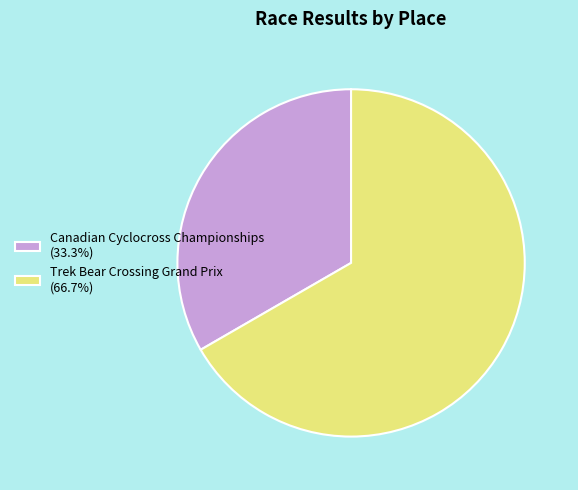

Is the sum of Canadian Cyclocross Championships (33.3%) and Trek Bear Crossing Grand Prix (66.7%) greater than half?

Yes